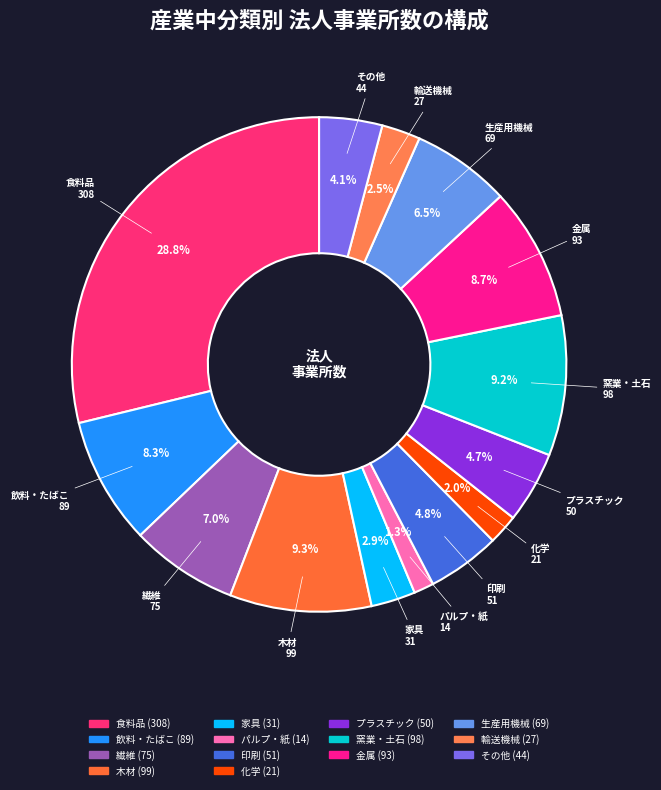

Which slice is the largest?

食料品